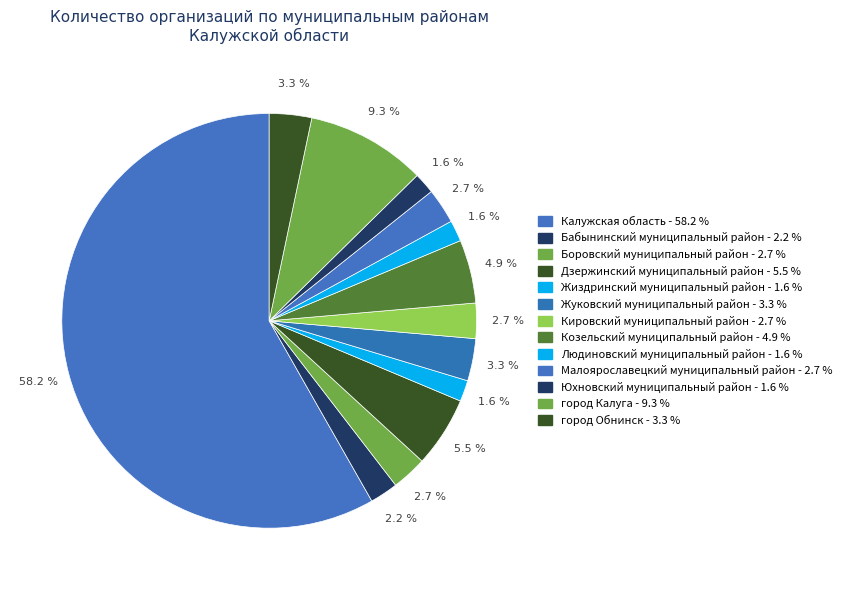

Do Жуковский муниципальный район and Козельский муниципальный район together represent more than half of the pie?

No